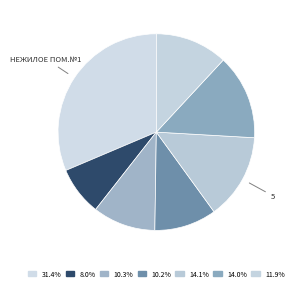

Rank the categories by value from lowest to highest.

НЕЖИЛОЕ ПОМ.№1А, 2Б, 2, 7, 6, 5, НЕЖИЛОЕ ПОМ.№1